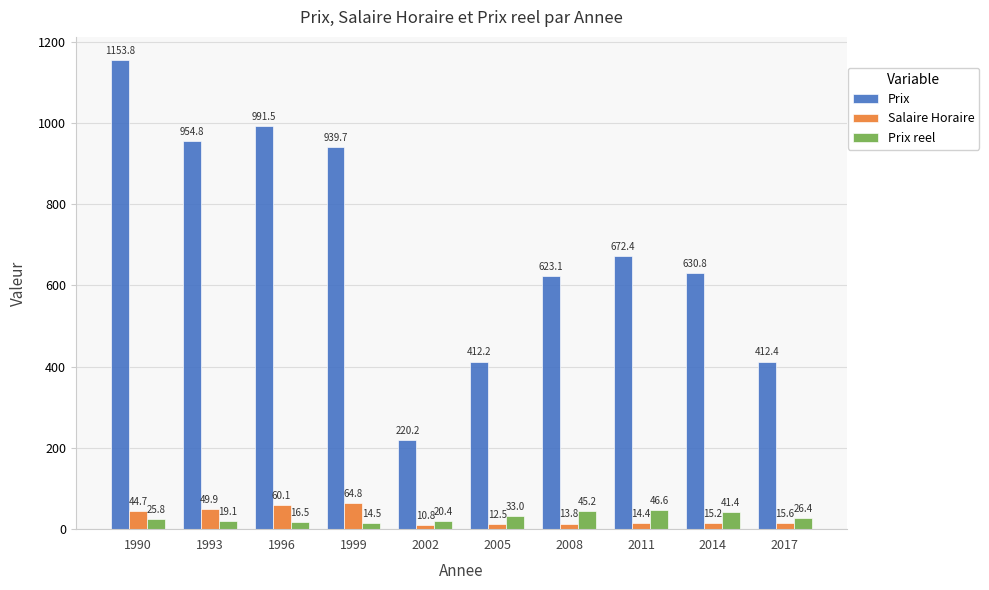

Rank the series by their maximum value, from highest to lowest.

Prix, Salaire Horaire, Prix reel